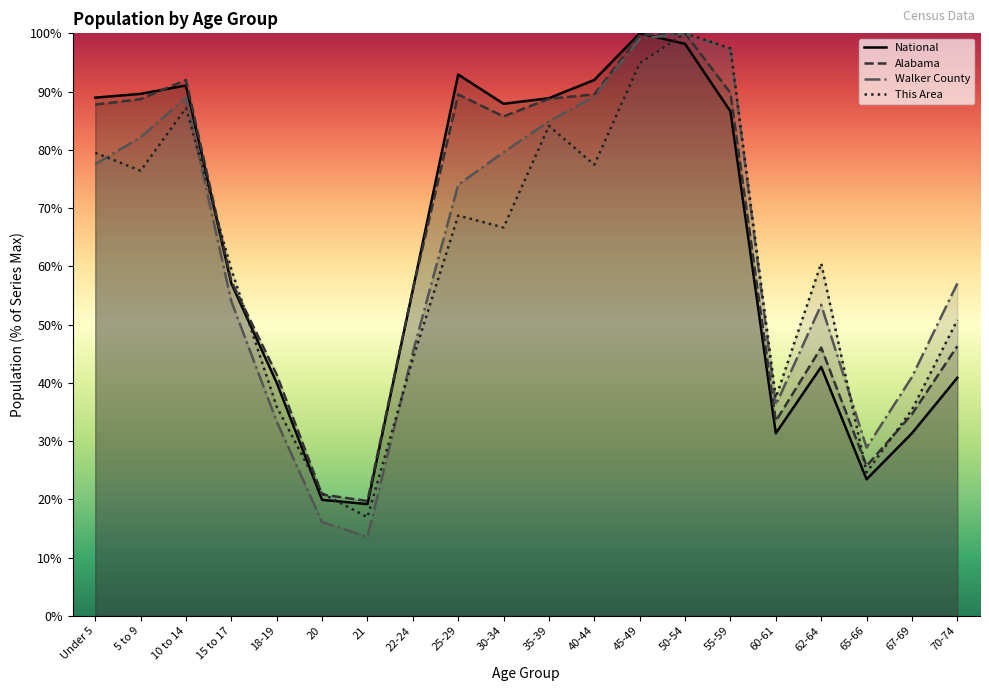

What is the minimum value shown in the chart?

13.5